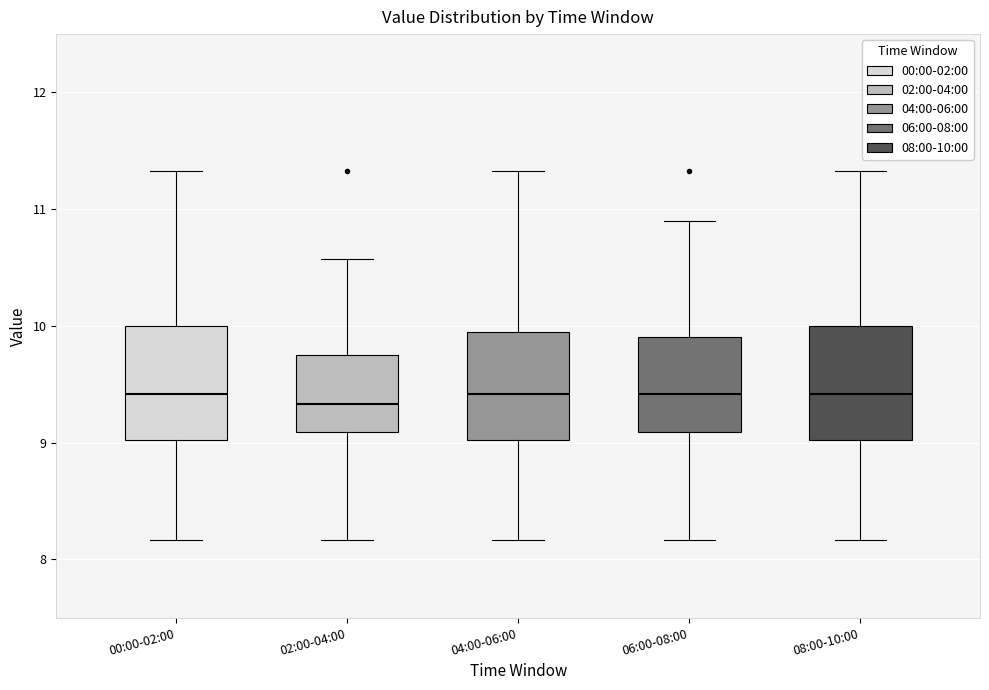

Reading left to right, transcribe this box plot: for each box, give where its median line is, the range the box spans, and where its two whiskers end, as read against the y-axis. The values are not printed on the chart, so give them approximately, as read against the axis.

00:00-02:00: median 9.4, box 9.0 to 10.0, whiskers 8.2 to 11.3
02:00-04:00: median 9.3, box 9.1 to 9.7, whiskers 8.2 to 10.6
04:00-06:00: median 9.4, box 9.0 to 9.9, whiskers 8.2 to 11.3
06:00-08:00: median 9.4, box 9.1 to 9.9, whiskers 8.2 to 10.9
08:00-10:00: median 9.4, box 9.0 to 10.0, whiskers 8.2 to 11.3